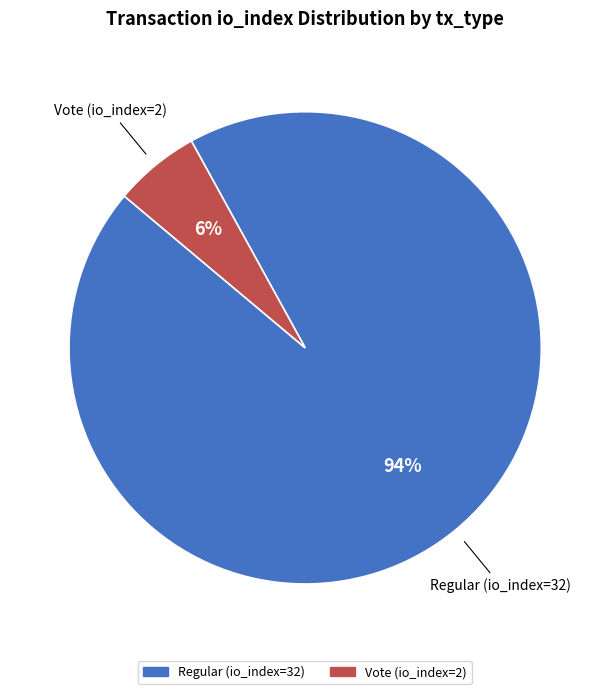

How many segments does this pie chart have?

2